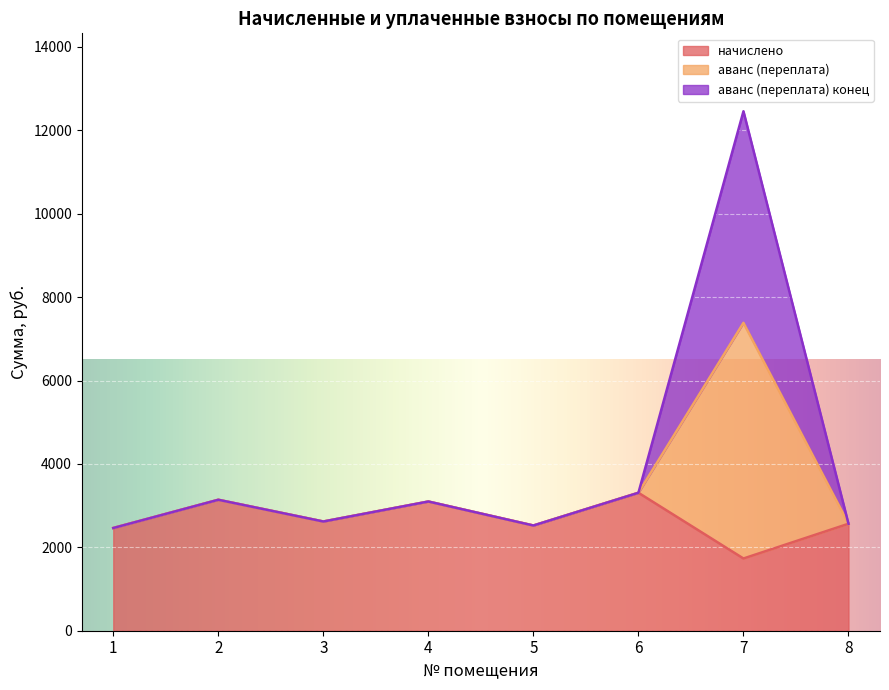

How many interior local peaks does the аванс (переплата) конец series have?

3